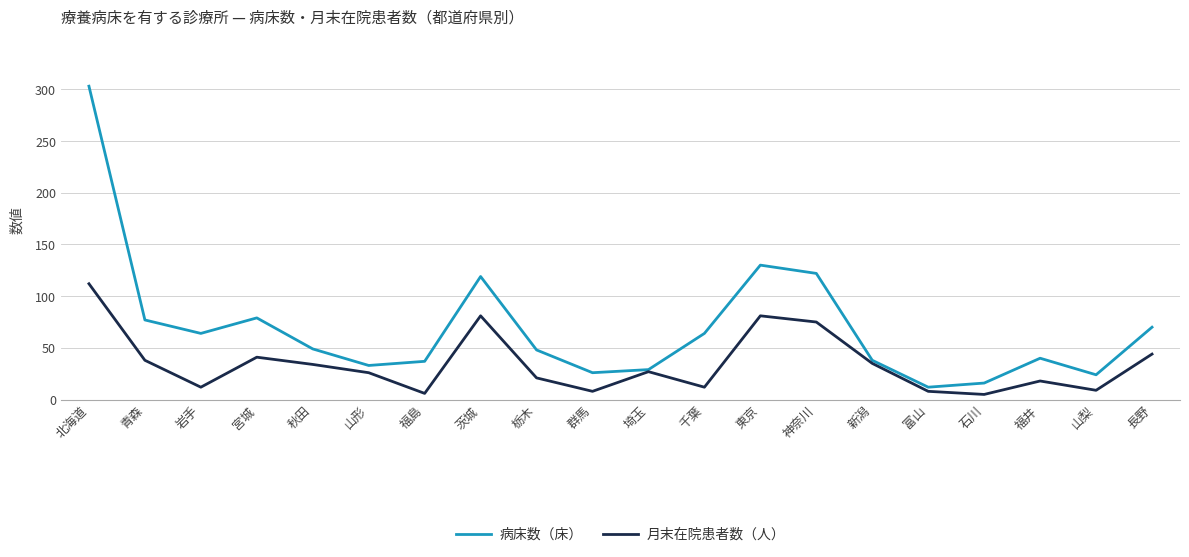

What is the spread (max minus min) of values at 岩手?

52